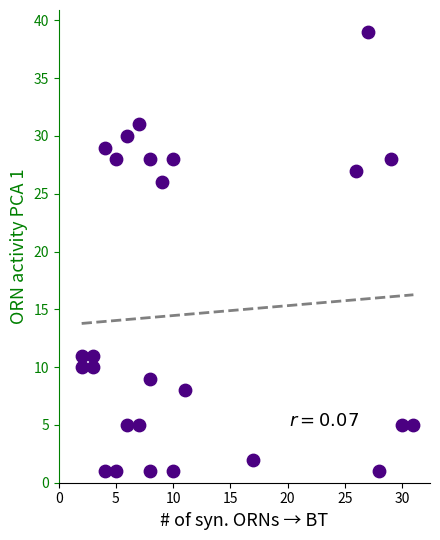

What is the range of X values (max minus min)?

29